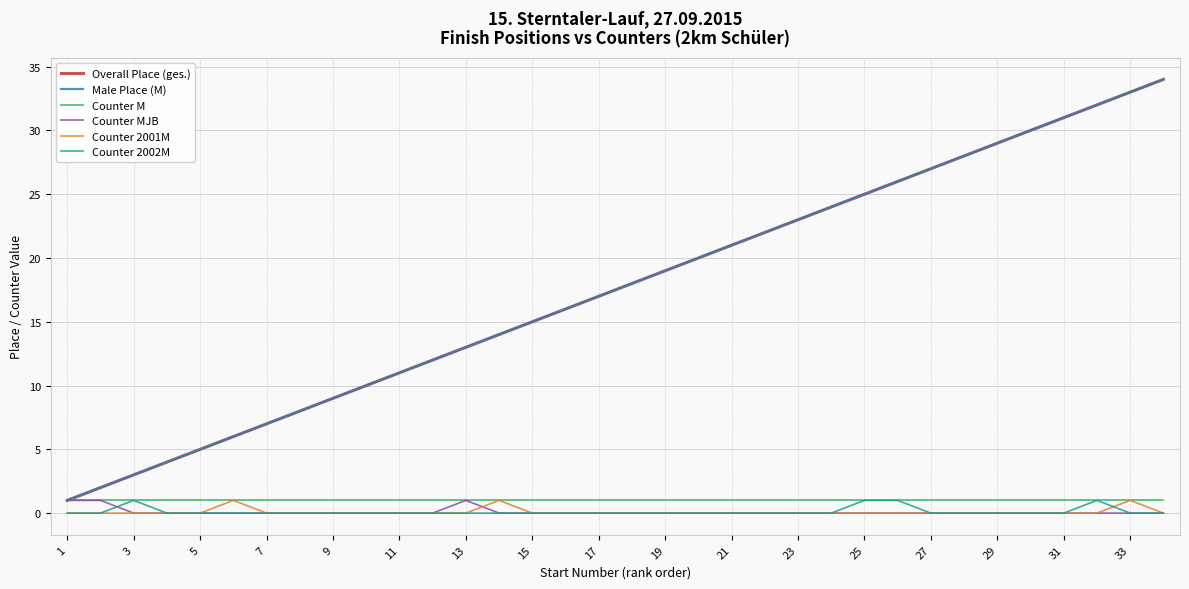

Does the chart have visible grid lines?

Yes